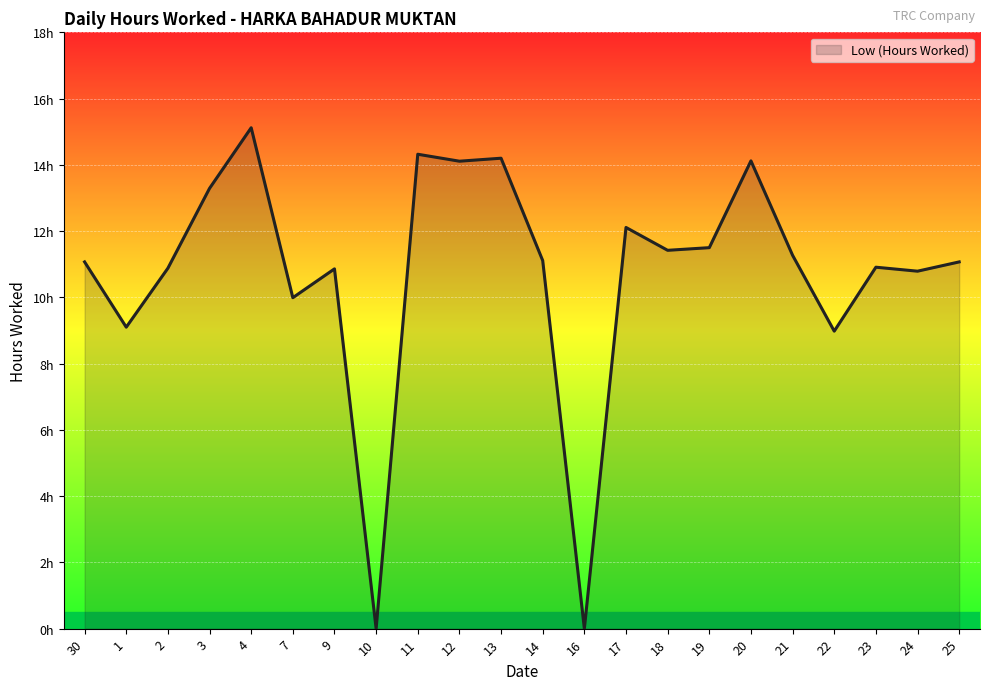

What is the change in value from 16 to 21?

+11.3